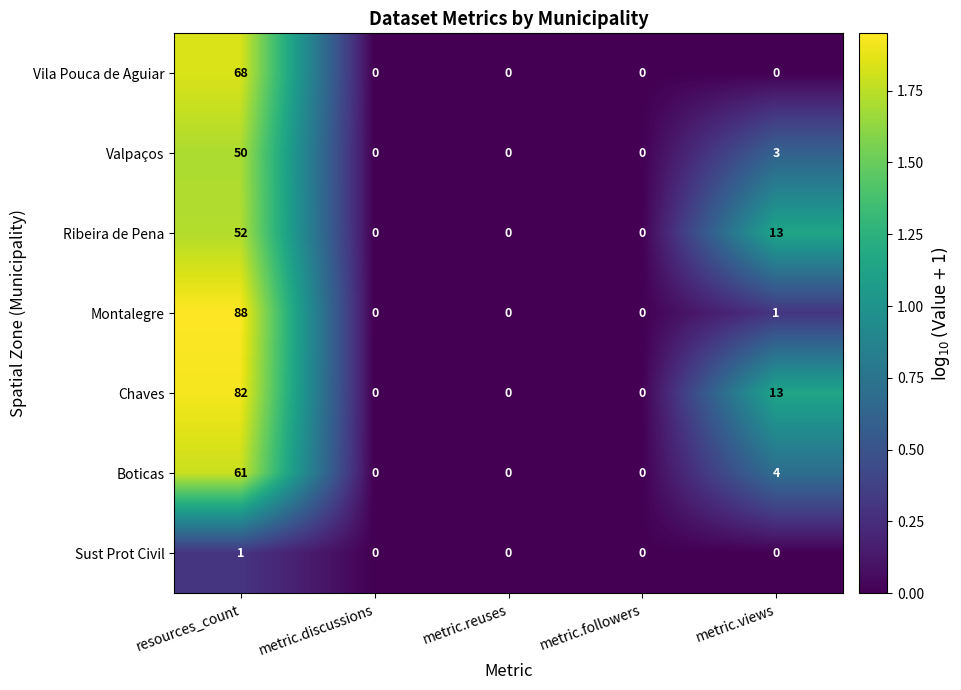

Which has a higher value, metric.views or metric.followers?

metric.views